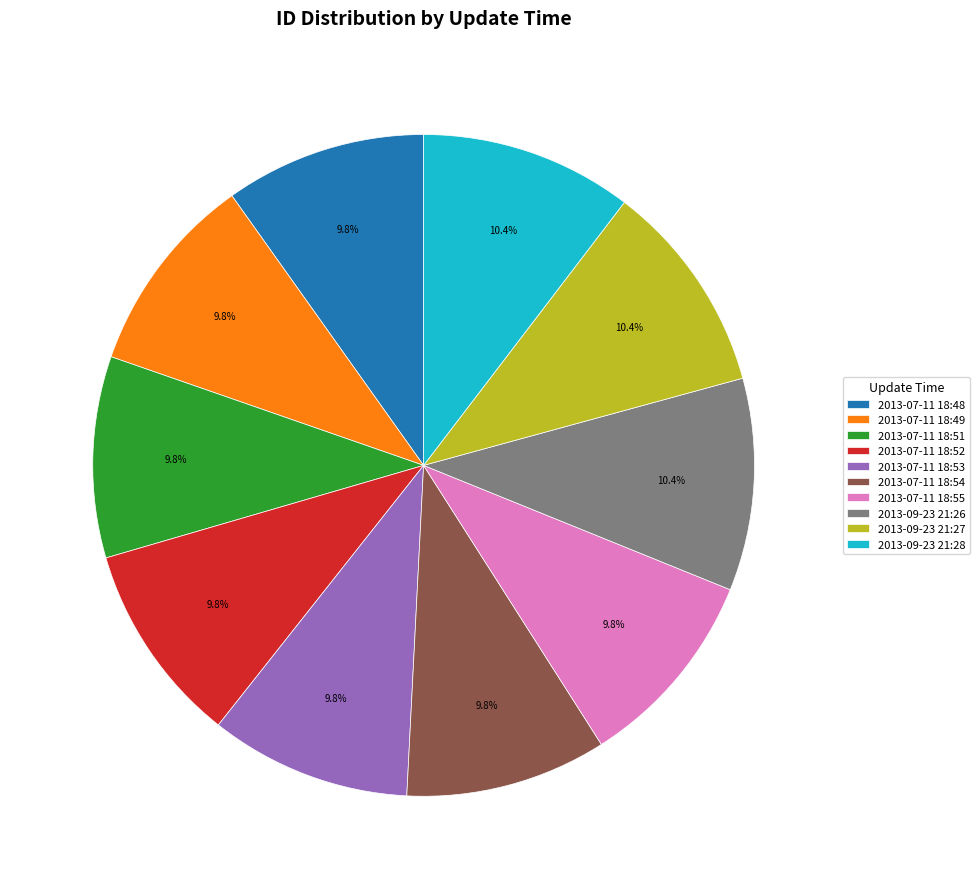

How many slices are in this pie chart?

10